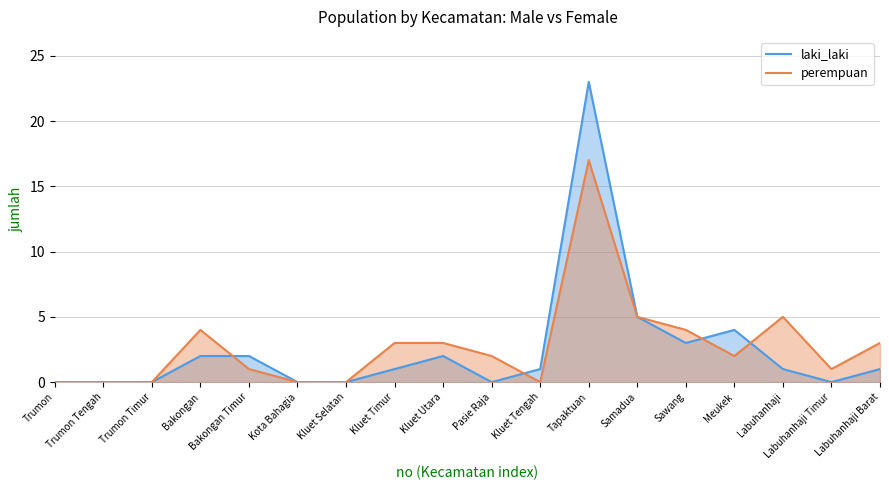

What is the sum of all laki_laki values?

45